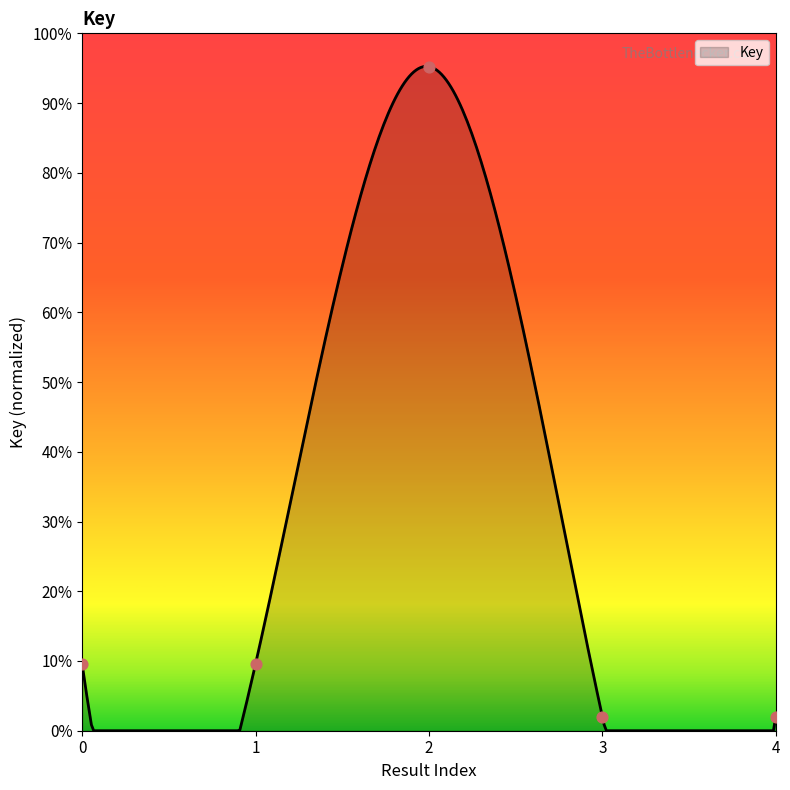

Which has a higher value, 2 or 0?

2